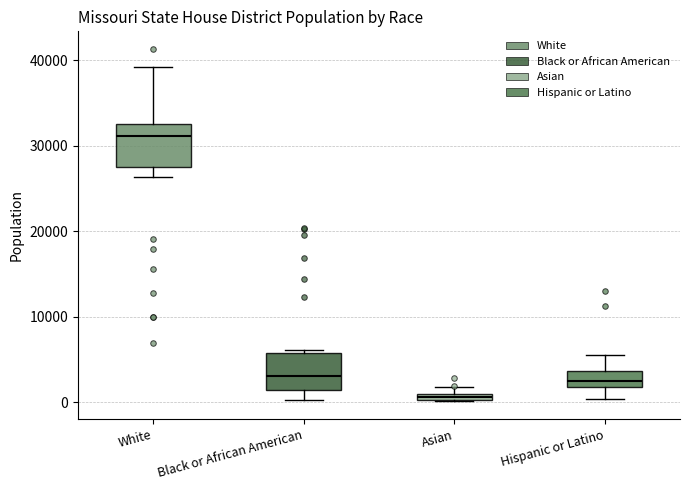

Where is the lower edge of the box for Black or African American on the y-axis? The values are not printed on the chart, so give them approximately, as read against the axis.

1000